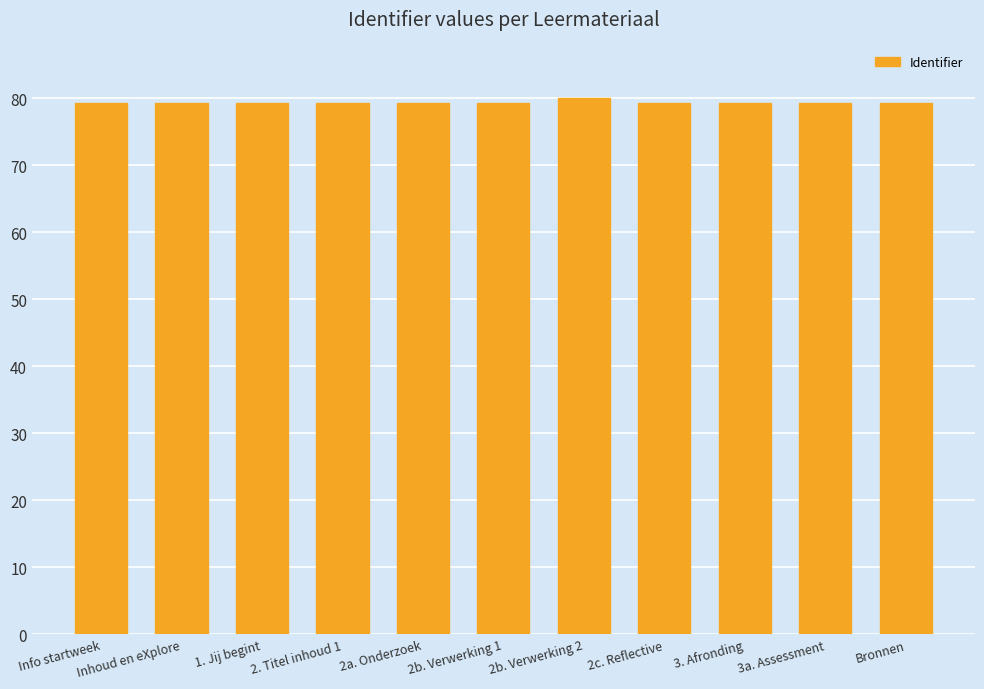

The chart shows a value of 79.3 at 2a. Onderzoek. True or false?

True